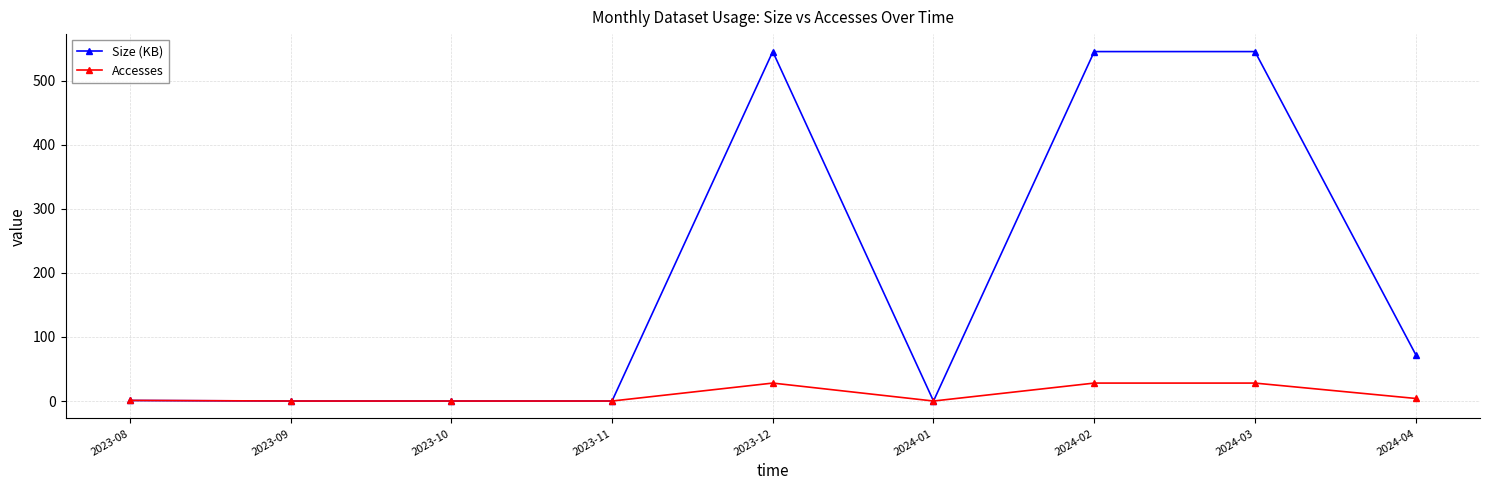

True or false: Size (KB) has more than 0 interior local peaks.

True